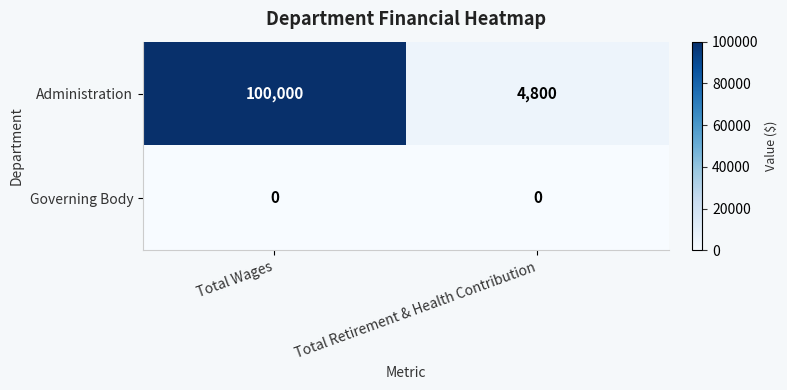

What is the maximum value for Administration?

100000